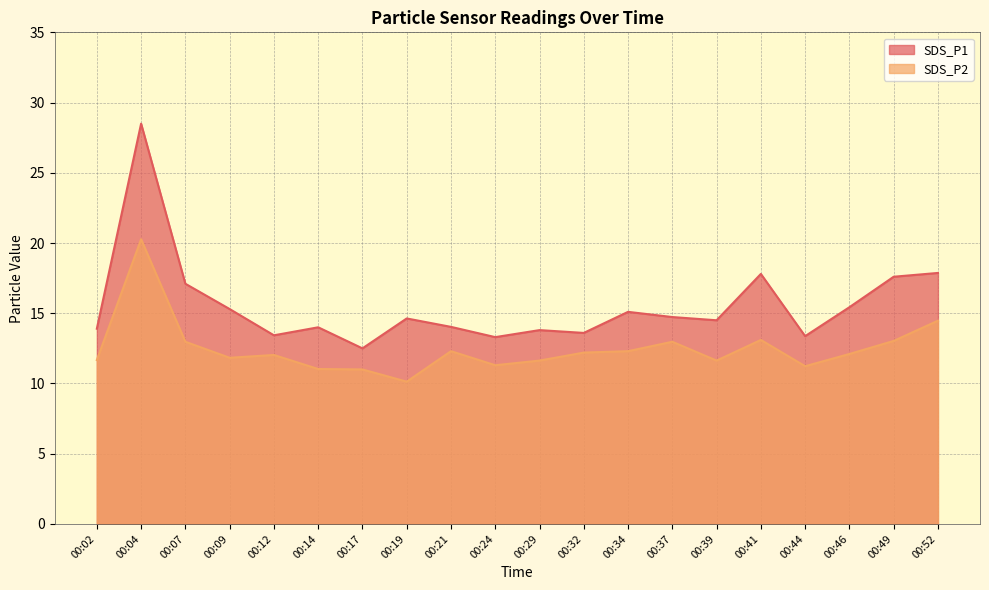

True or false: SDS_P1 has more than 2 interior local peaks.

True